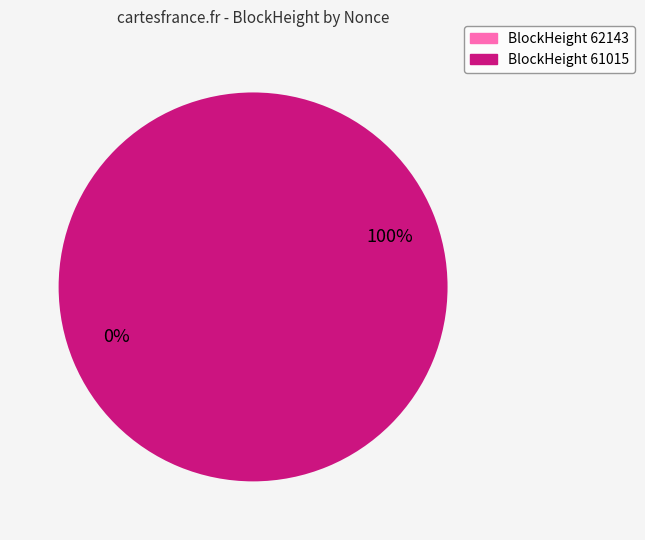

Which has a higher value, 61015 or 62143?

61015